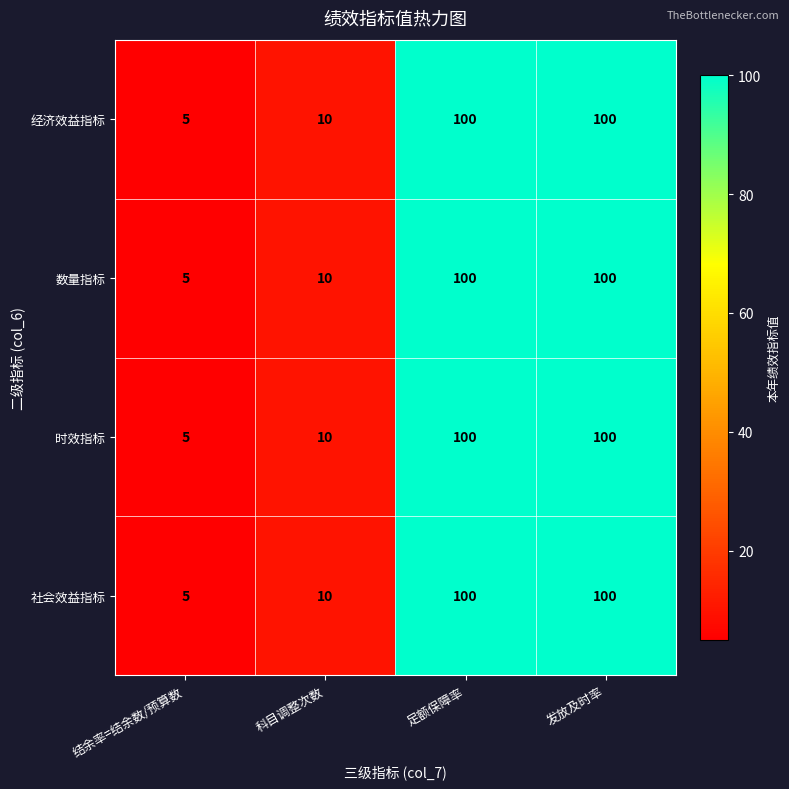

What is the maximum value shown in the chart?

100